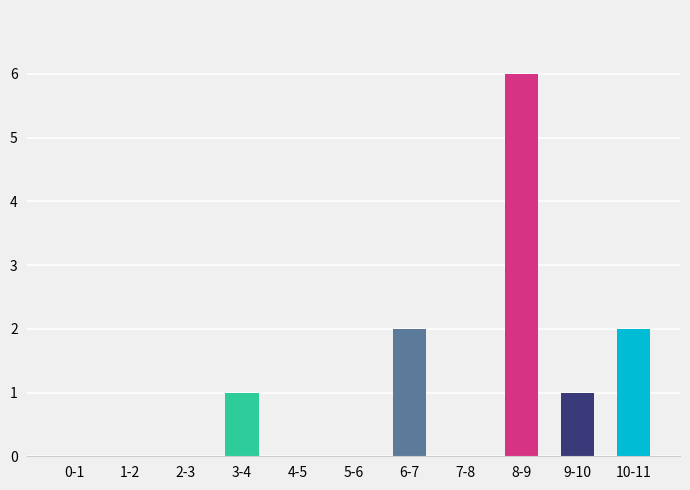

Reading left to right, extract all data points from this chart.

0-1=0	1-2=0	2-3=0	3-4=1	4-5=0	5-6=0	6-7=2	7-8=0	8-9=6	9-10=1	10-11=2